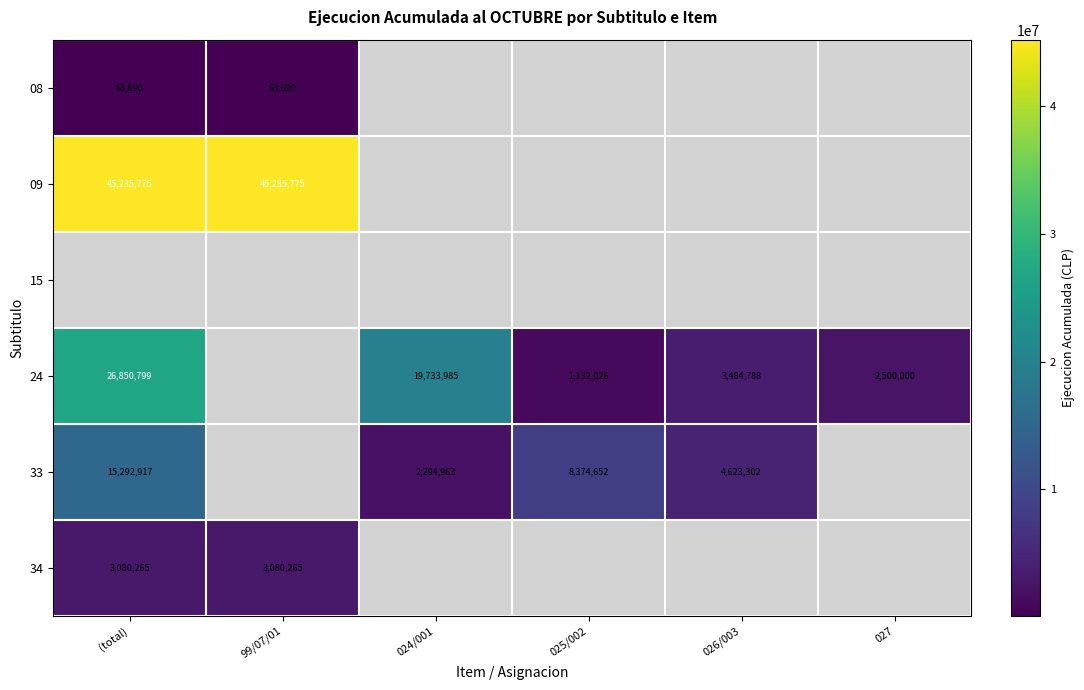

True or false: 24 has a value of 3412819 at 027.

False